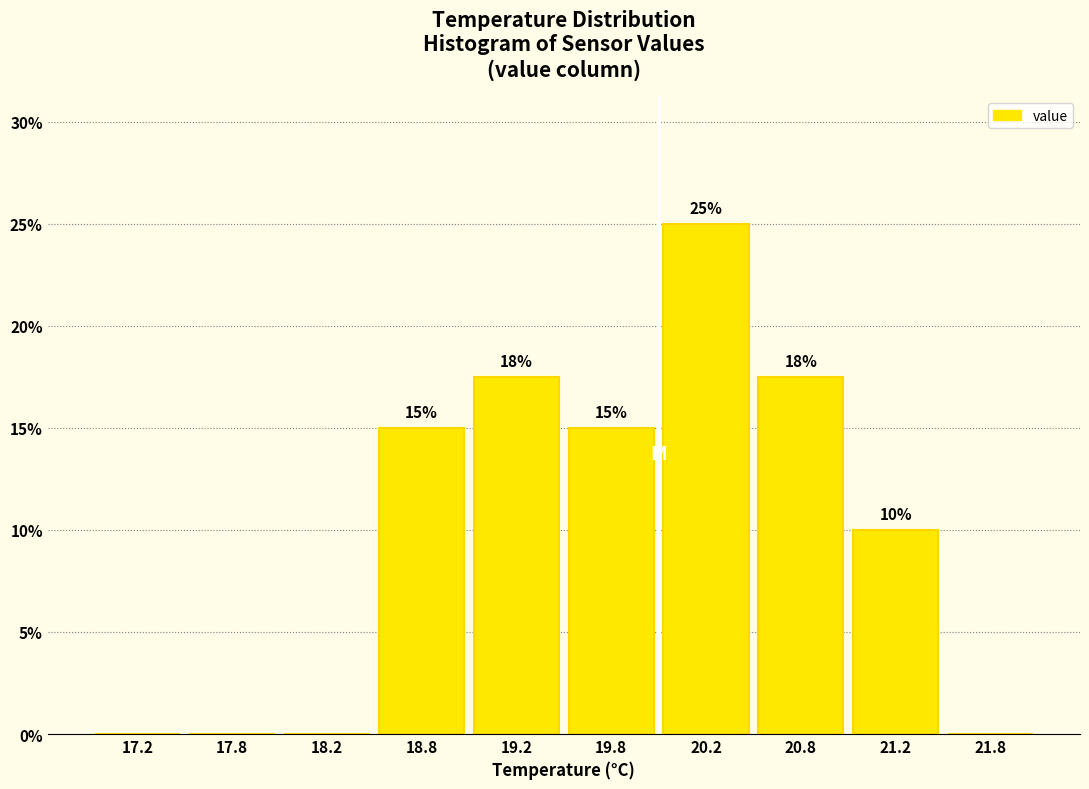

Which range on the x-axis has the tallest bar?

20.0 to 20.5